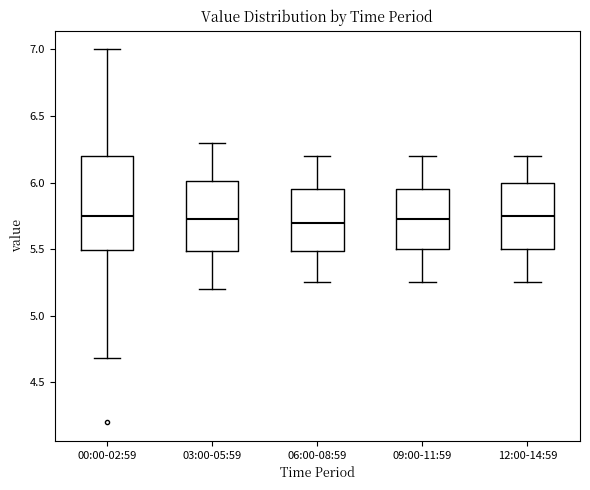

Where does the median line of the box for 12:00-14:59 sit on the y-axis? The values are not printed on the chart, so give them approximately, as read against the axis.

5.75